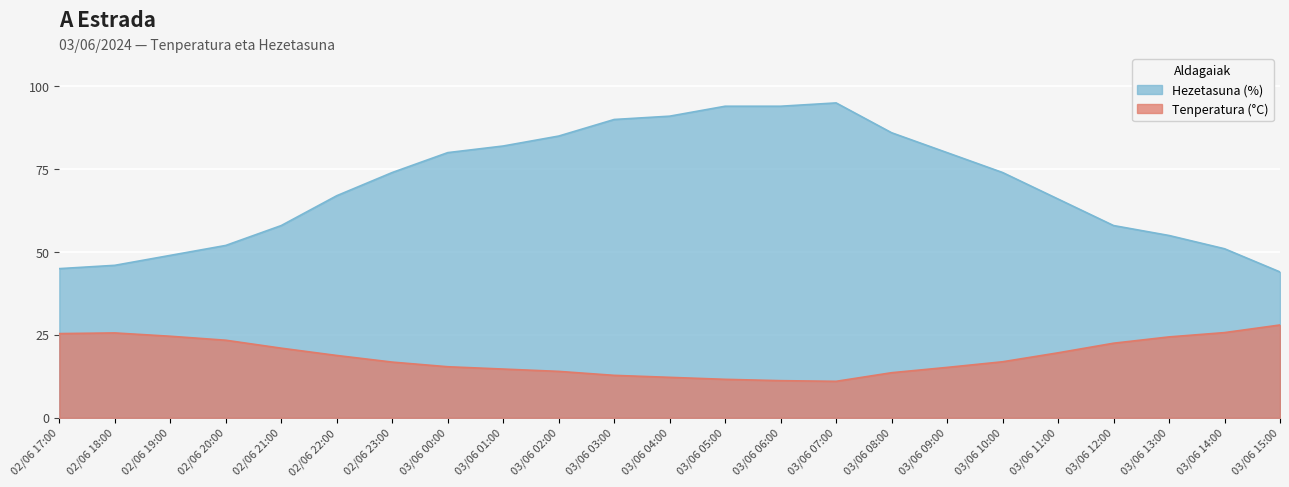

How many data points in Hezetasuna (%) are less than 74?

11